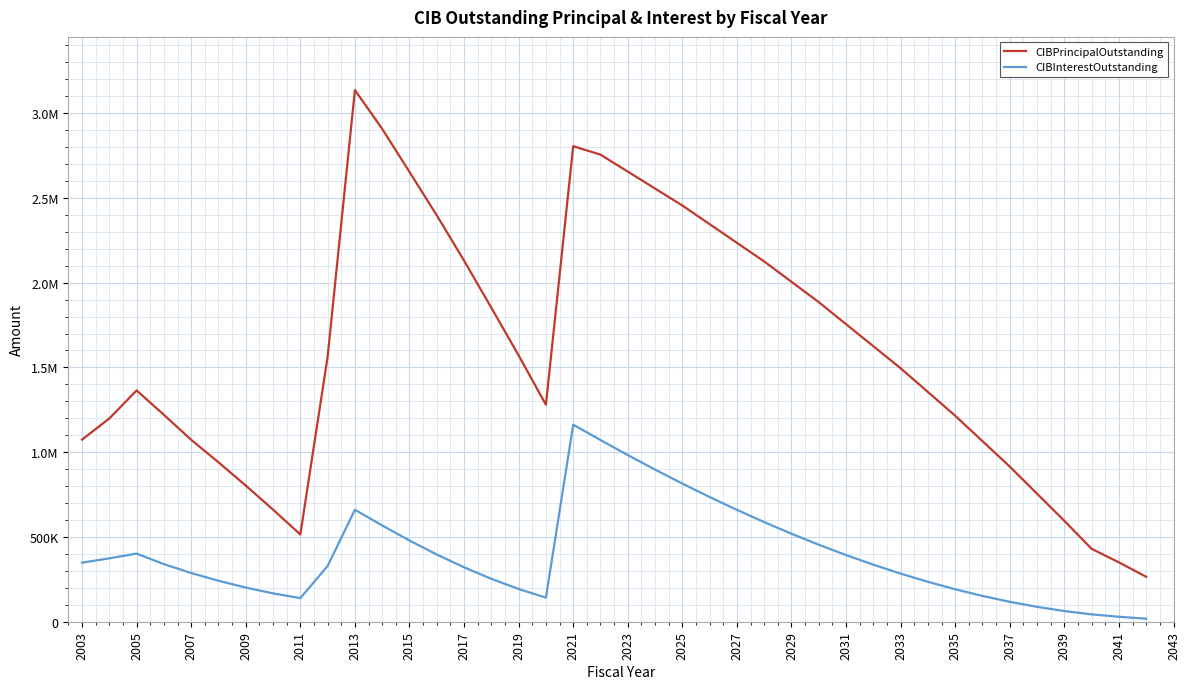

What are all the series names shown in the legend?

CIBPrincipalOutstanding, CIBInterestOutstanding